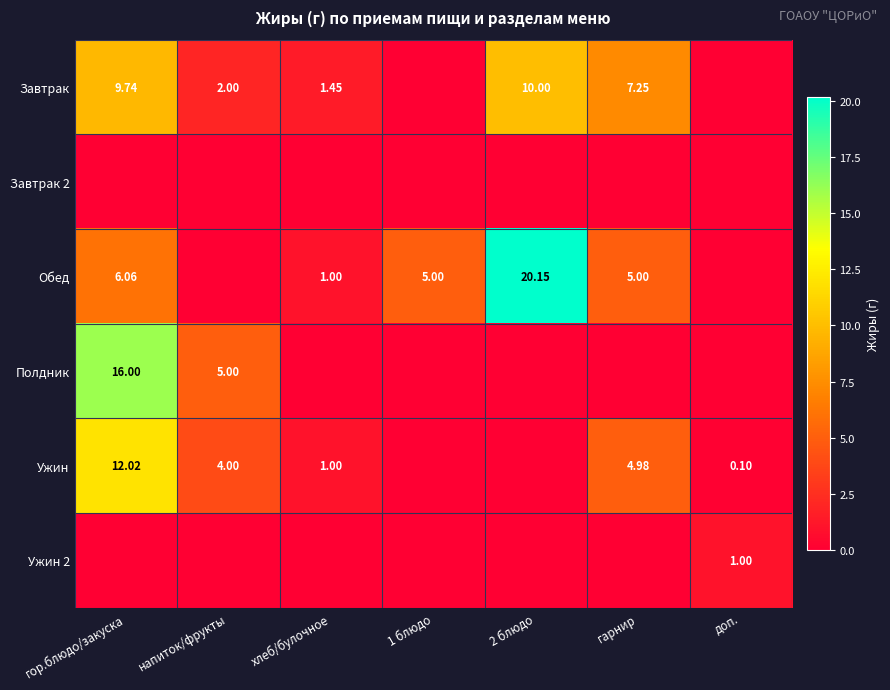

What is the highest value of the Завтрак series?

10.0